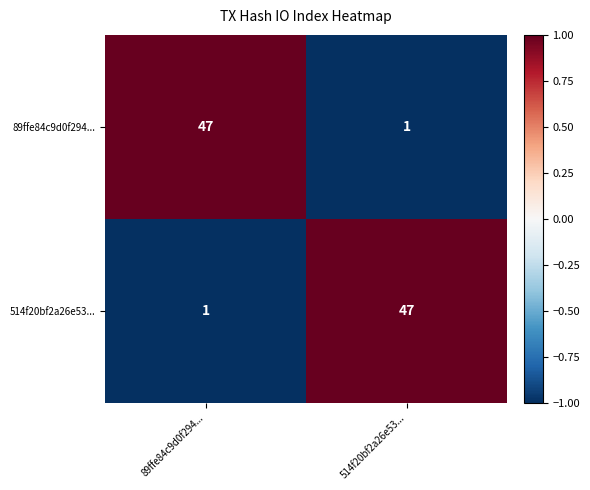

What is the greatest value displayed?

47